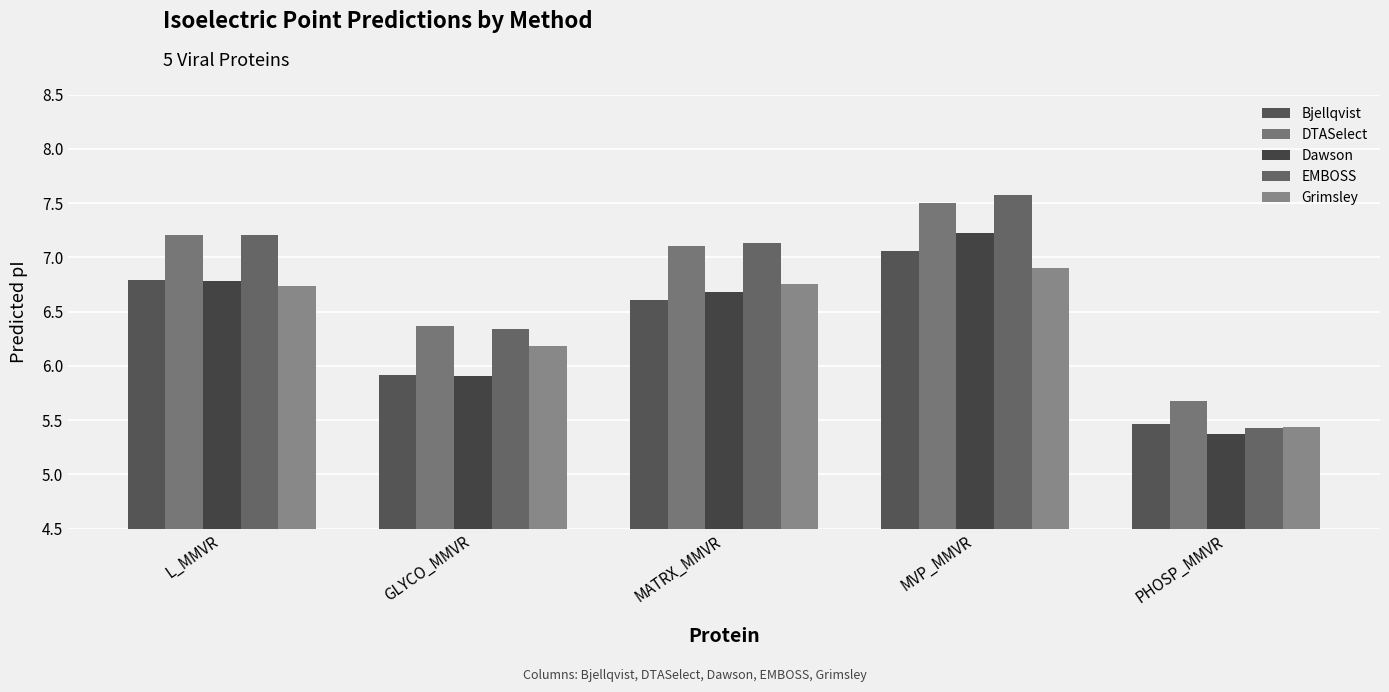

What is the sum of all Dawson values?

32.0